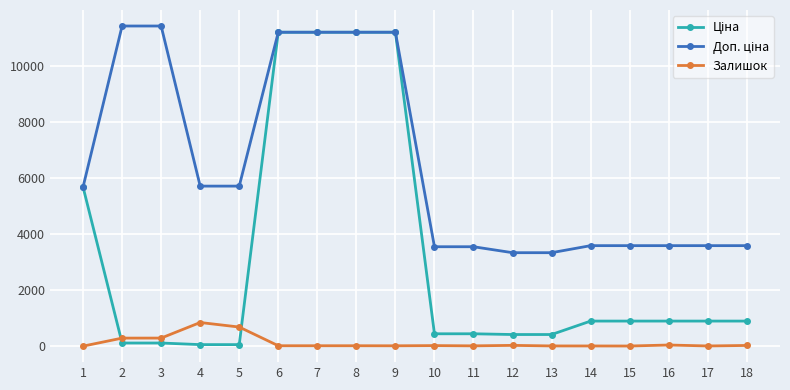

What is the maximum value shown in the chart?

11410.0